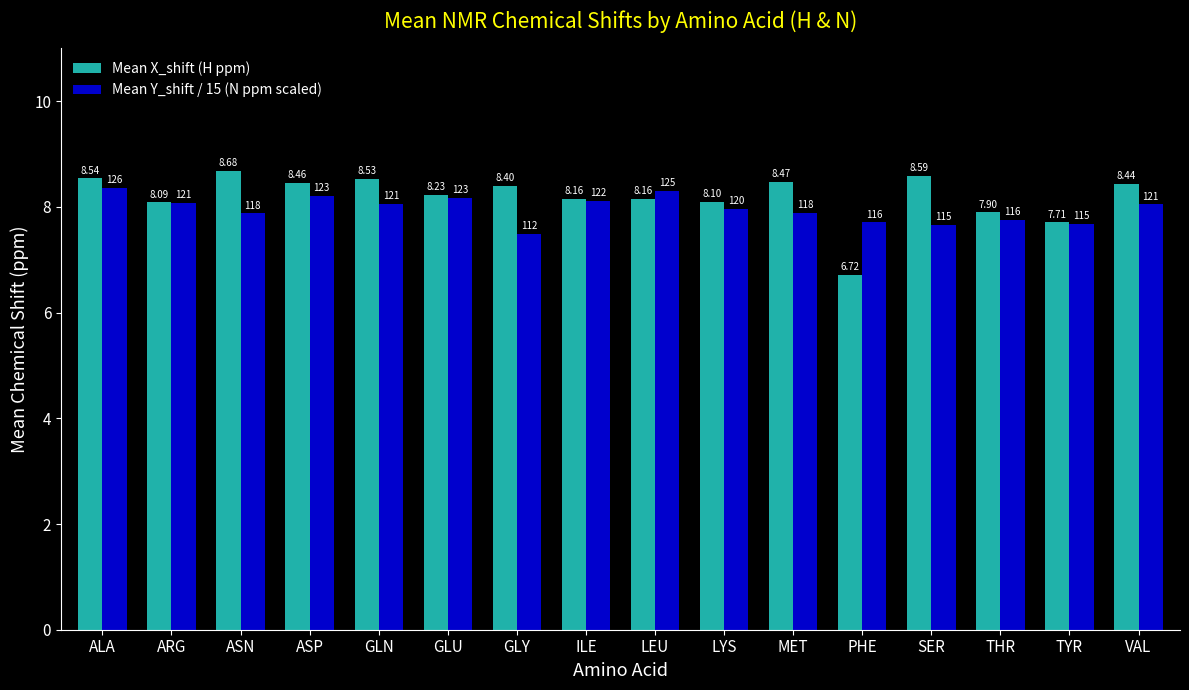

What is the difference between the maximum and minimum values in the Mean X_shift (H ppm) series?

2.0